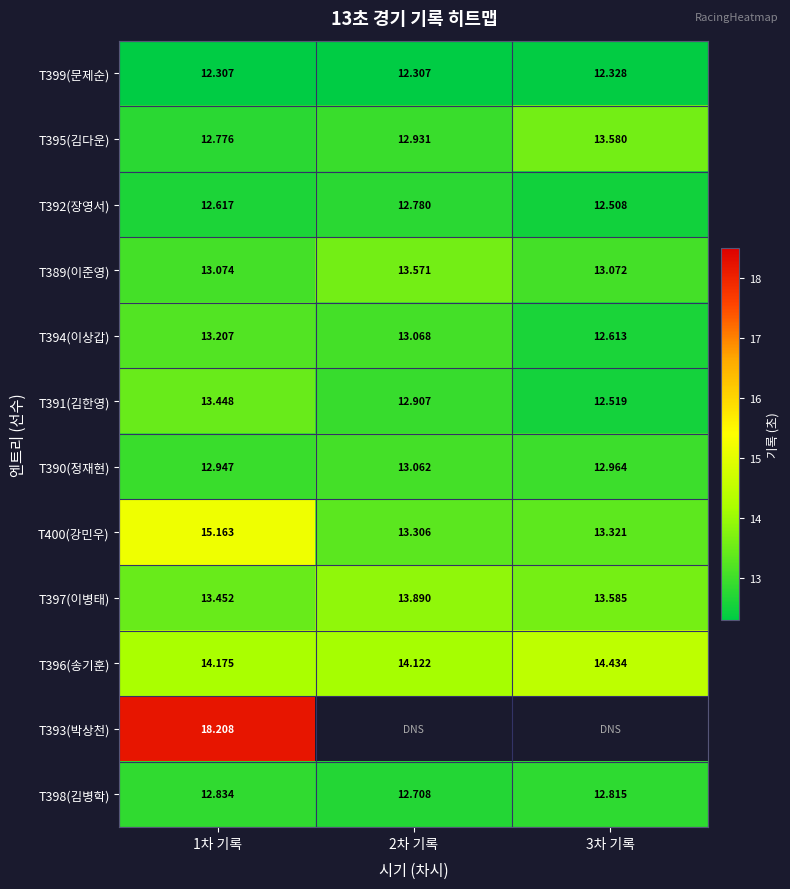

True or false: T398(김병학) has a value of 4.3 at 2차 기록.

False